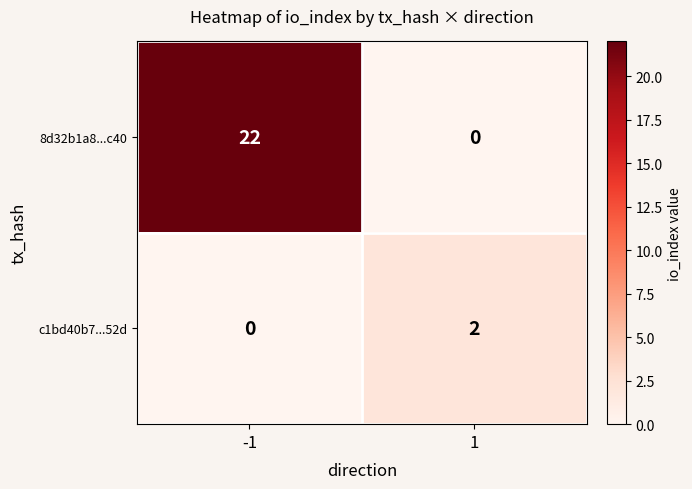

Which series has the largest range (max minus min)?

8d32b1a8...c40